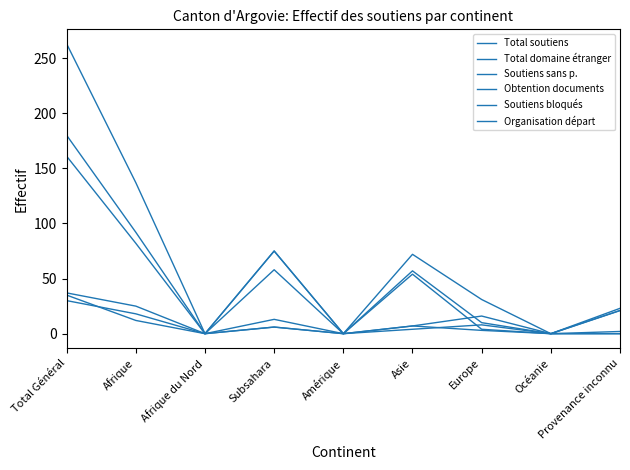

How many lines are shown in the chart?

6